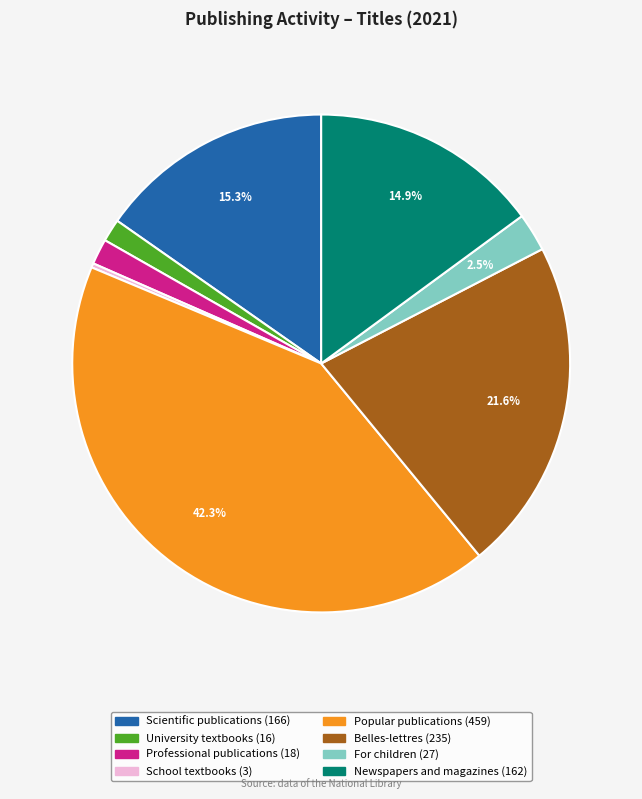

Combined, do Belles-lettres and Newspapers and magazines account for over 50%?

No